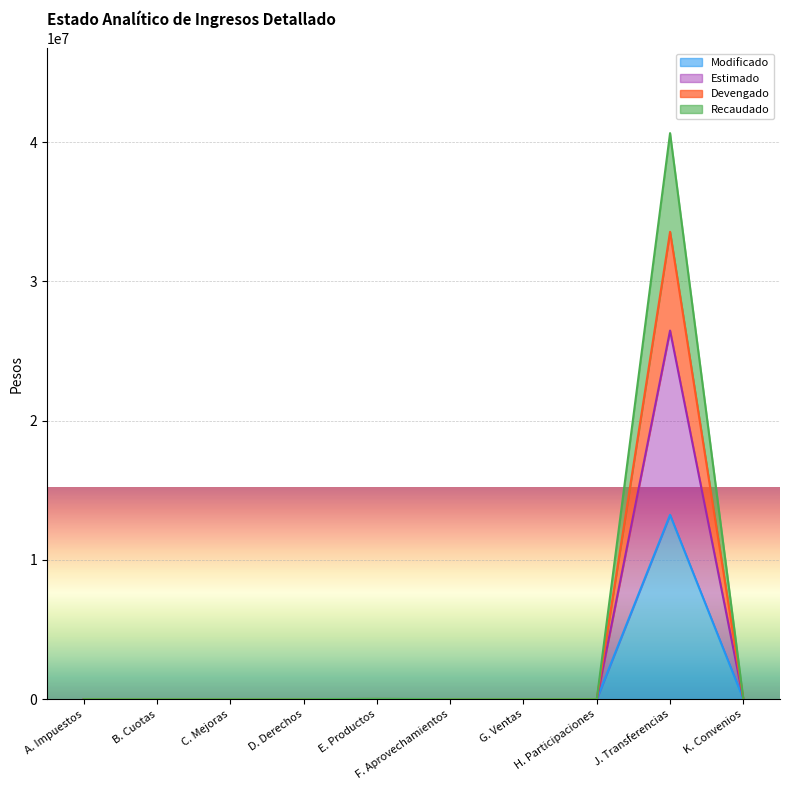

Which has a higher value, D. Derechos or B. Cuotas?

D. Derechos